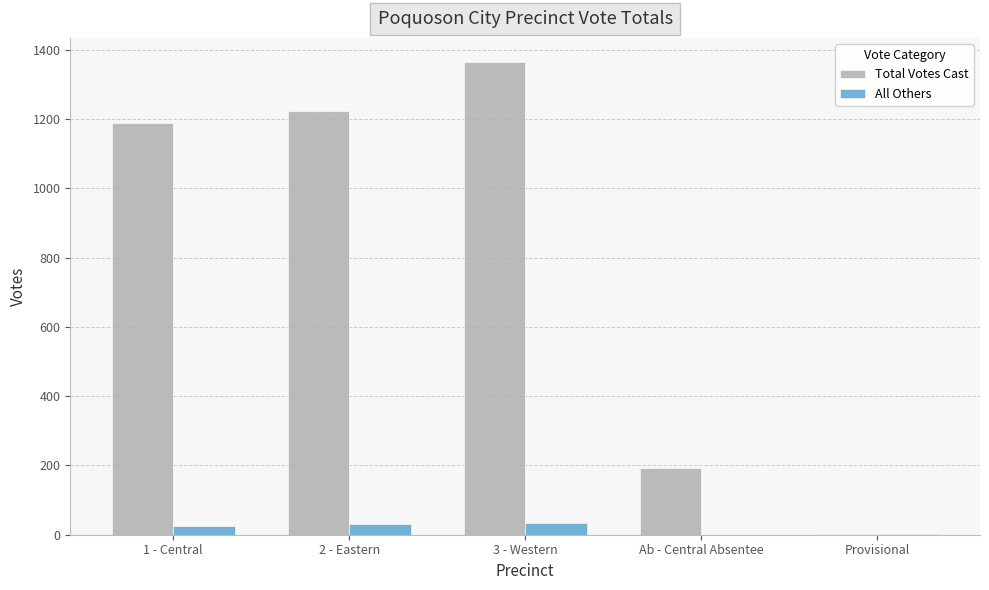

What is the total value across all series at Provisional?

2